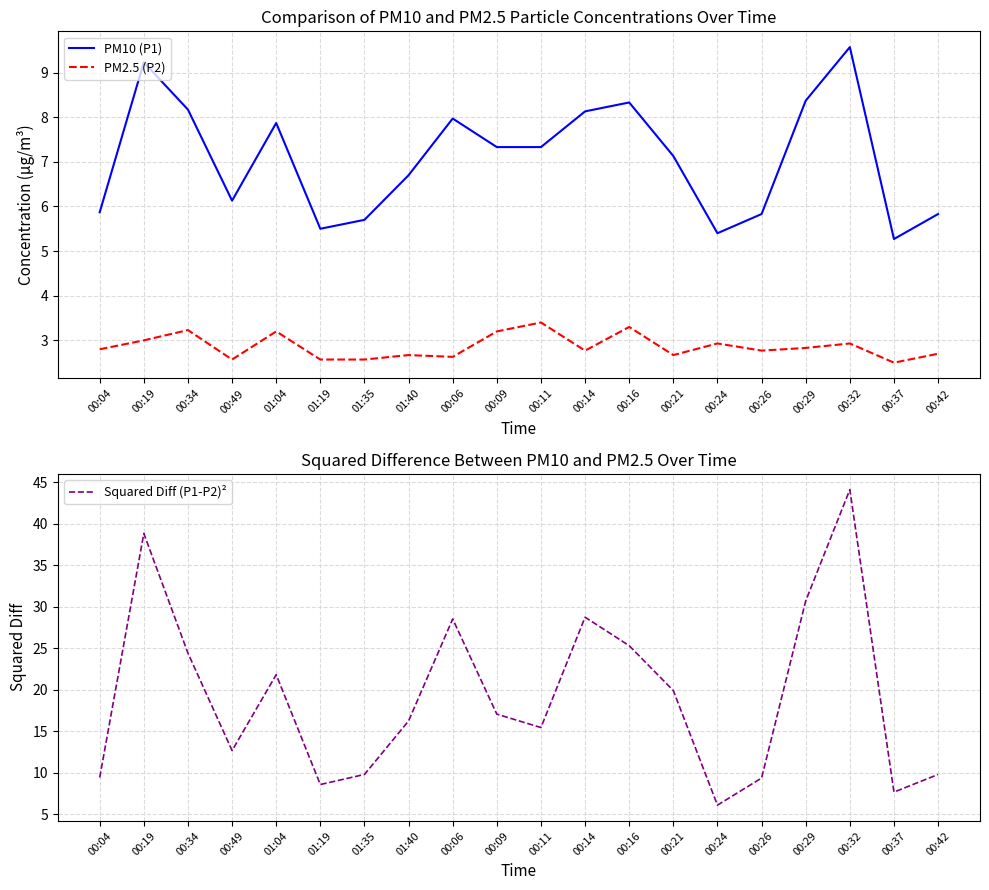

What is the sum of all PM10 (P1) values?

141.7